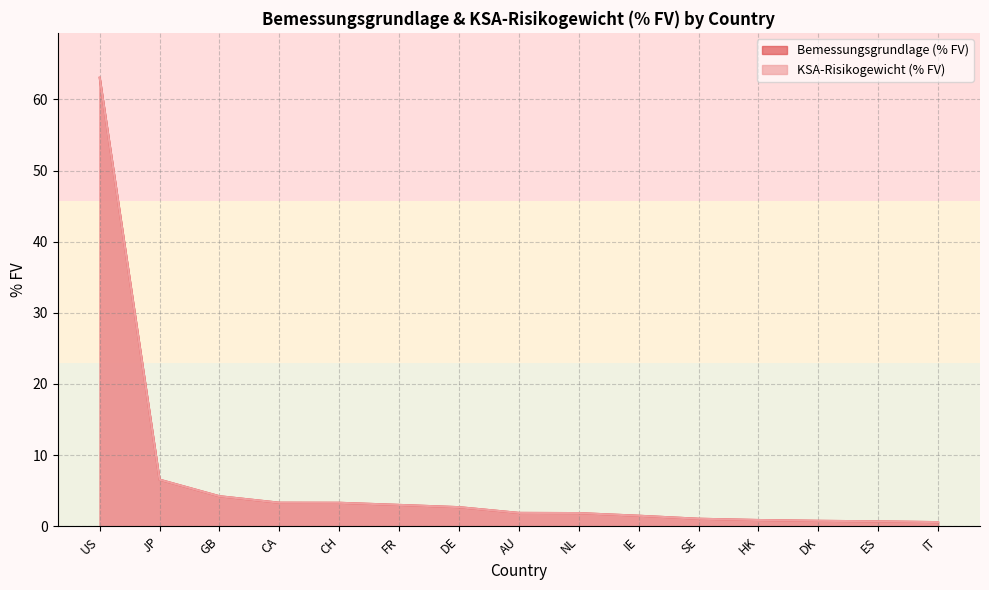

At which category is the sum across all series the highest?

US